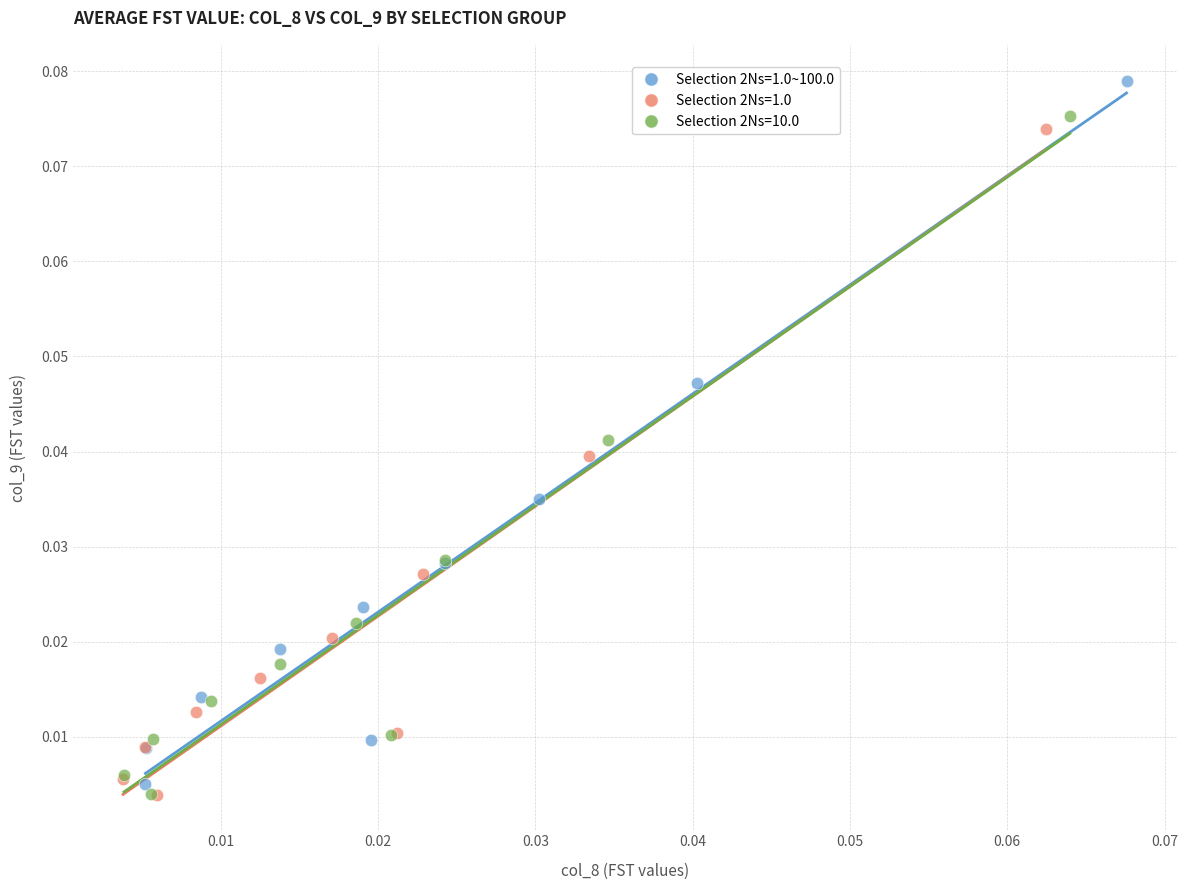

Which series contains the highest Y value?

Selection 2Ns=1.0~100.0